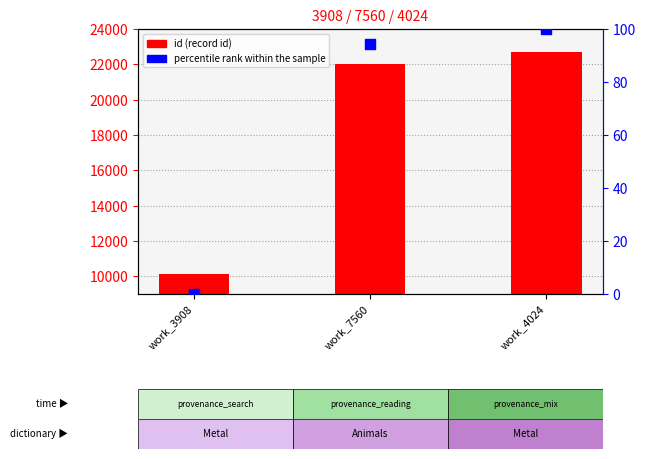

At which category is the sum across all series the highest?

work_4024